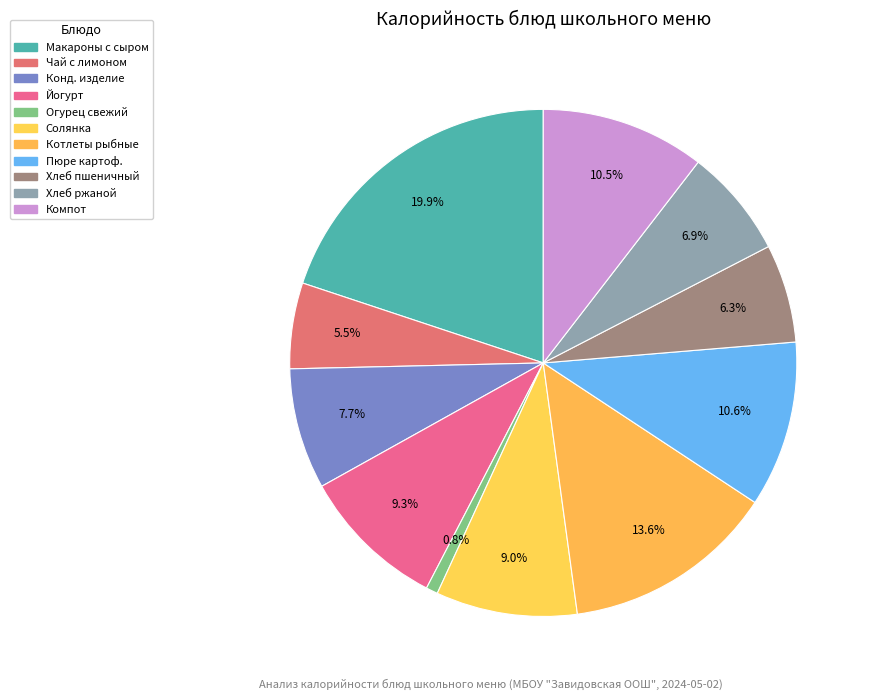

Count the number of slices in the pie.

11